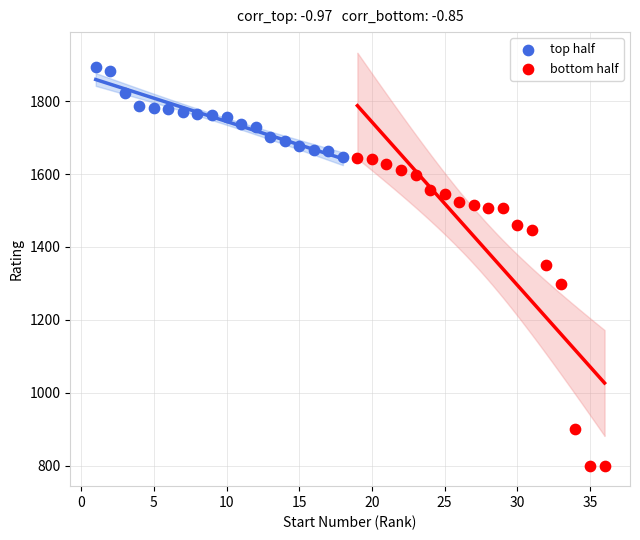

Which series contains the lowest Y value?

bottom half